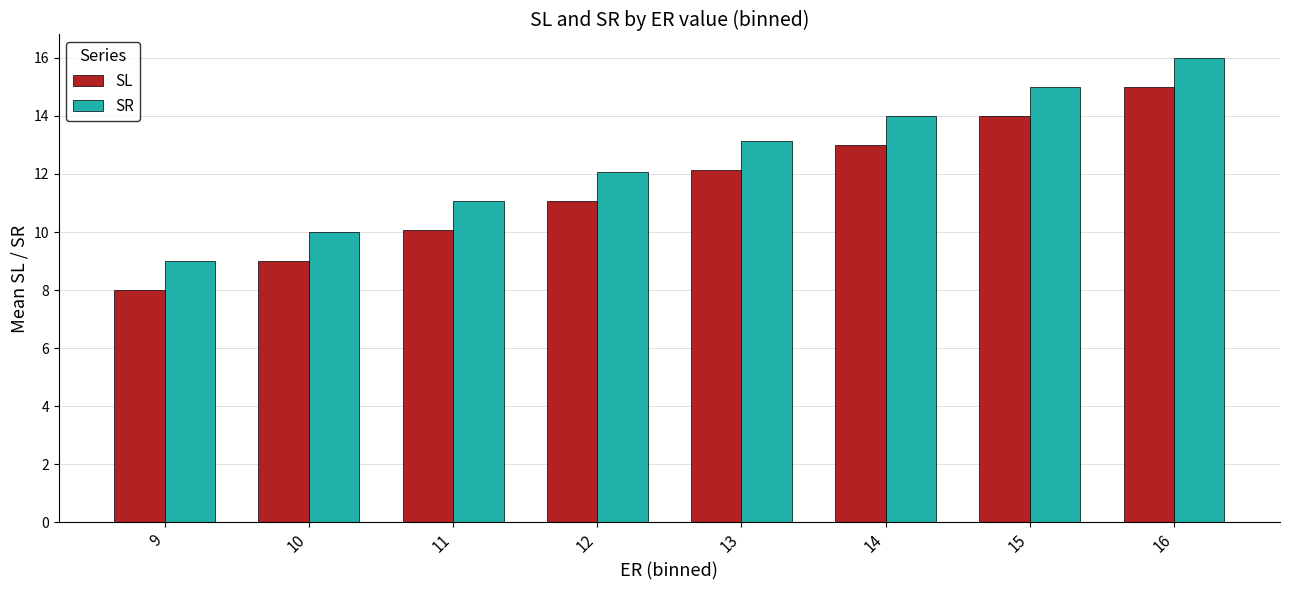

How many bars are there in each group?

2